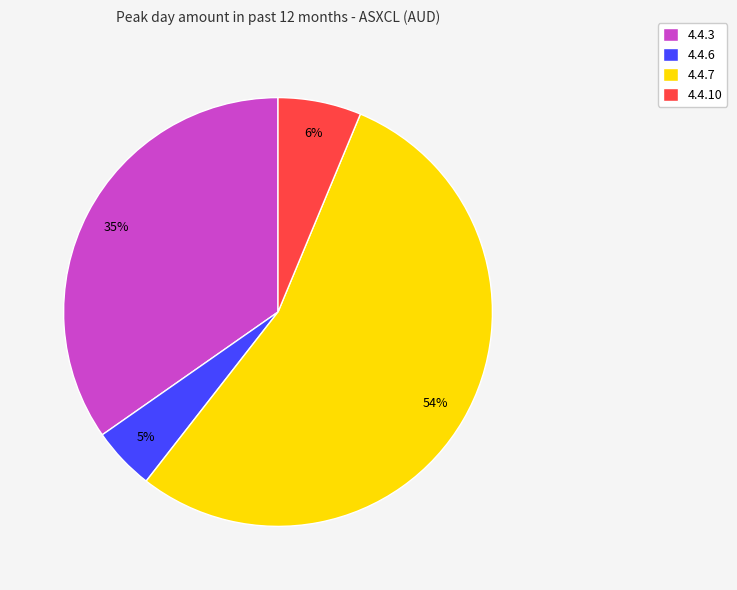

Which has a higher value, 4.4.7 or 4.4.10?

4.4.7